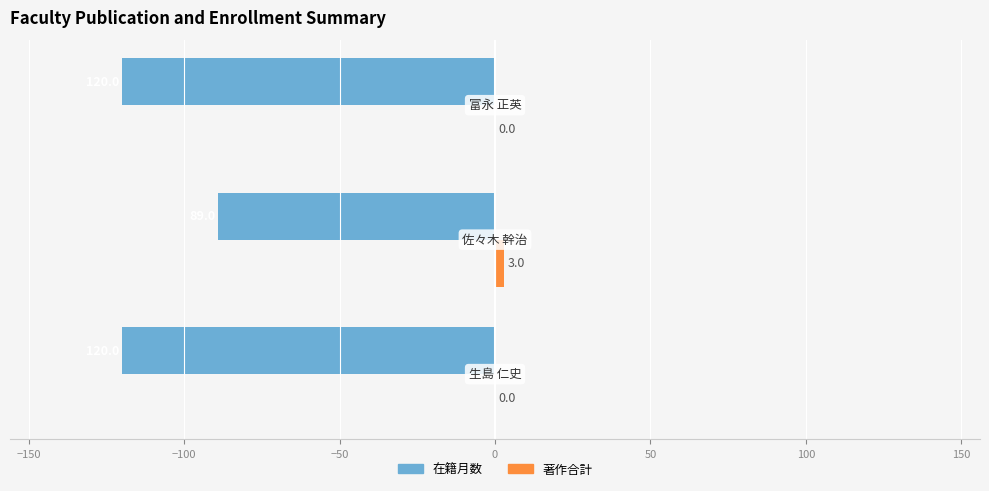

What is the greatest value displayed?

3